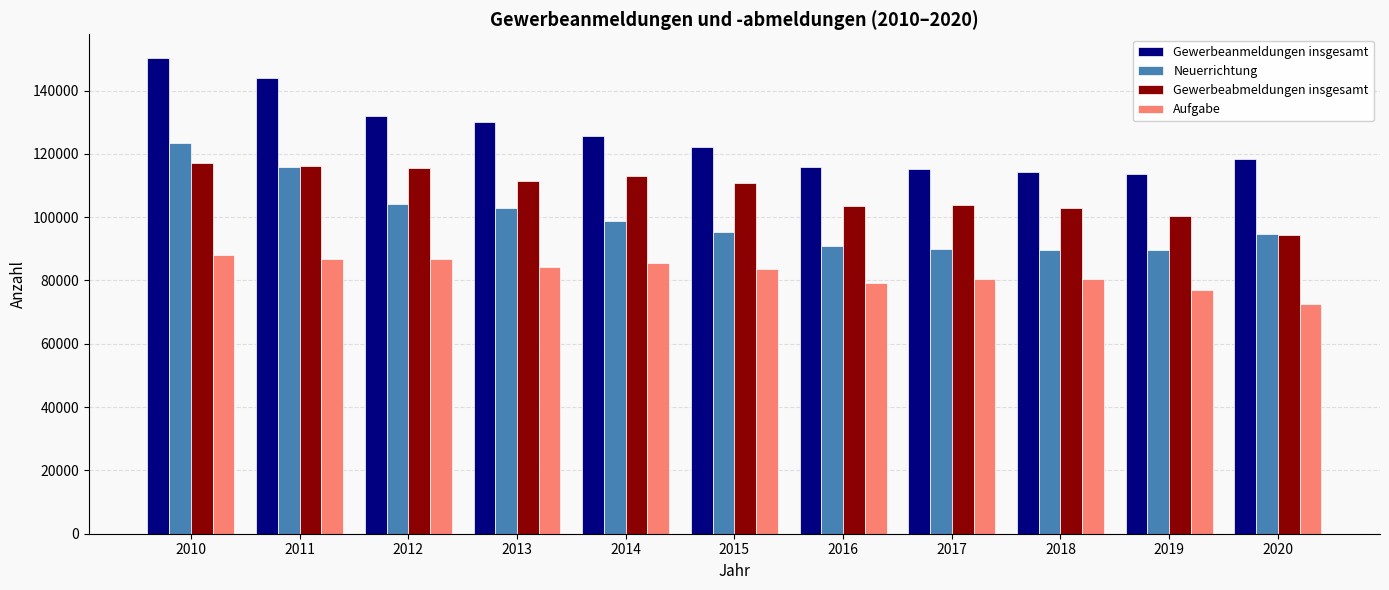

What value does the Gewerbeanmeldungen insgesamt series have at 2020?

118517